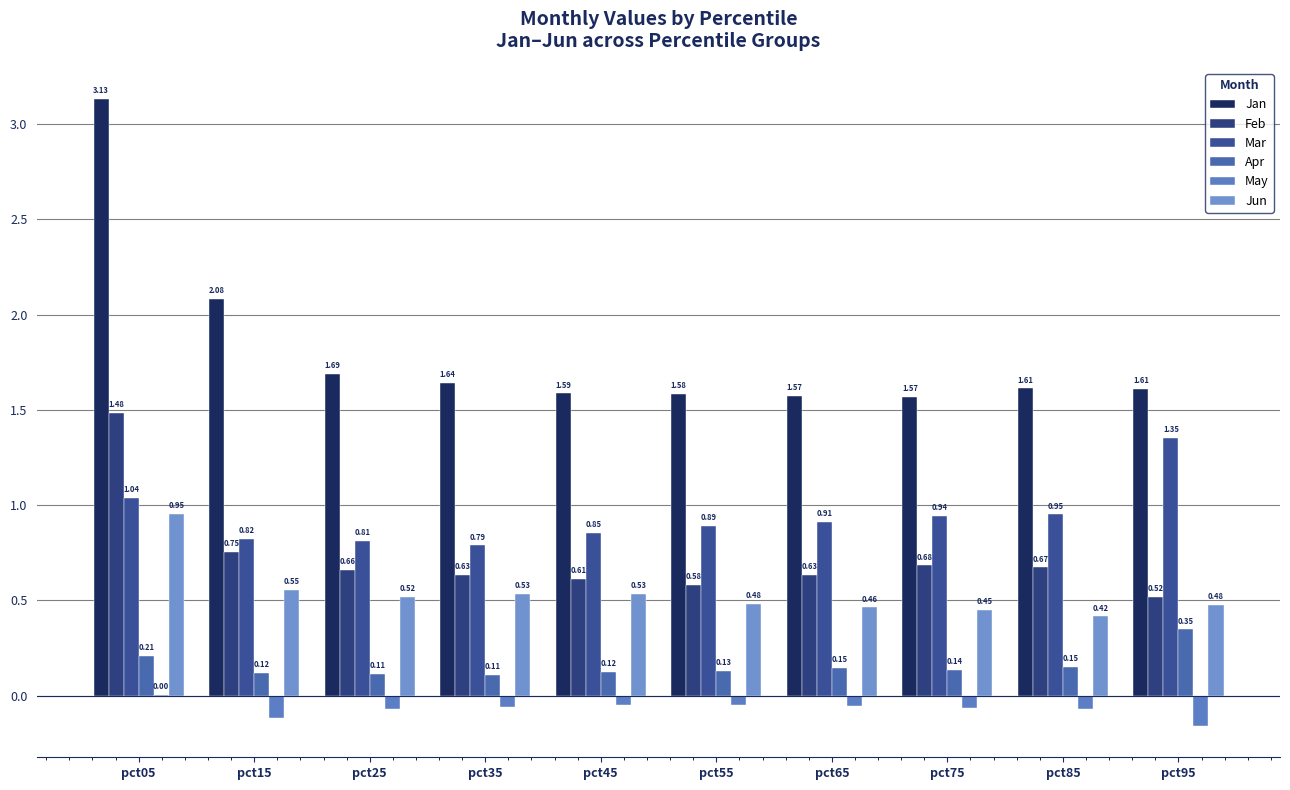

Which label corresponds to the smallest value in the chart?

pct95